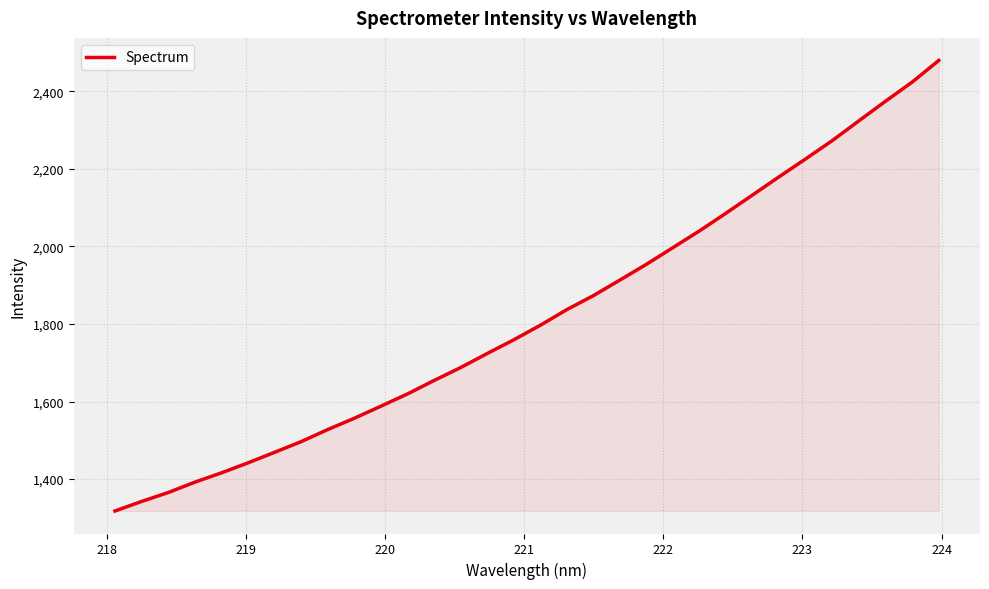

Does the chart have visible grid lines?

Yes